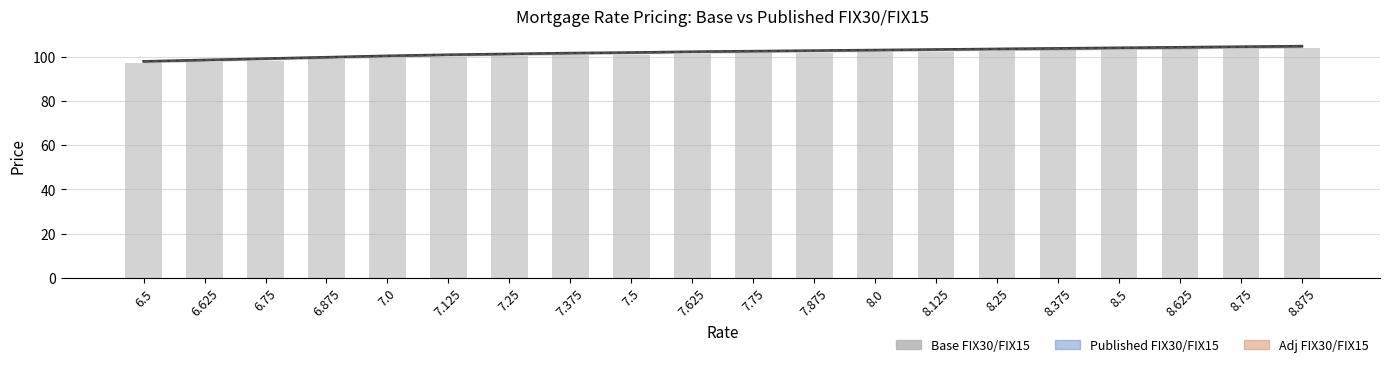

What is the change in value from 7.375 to 8.5?

+2.4